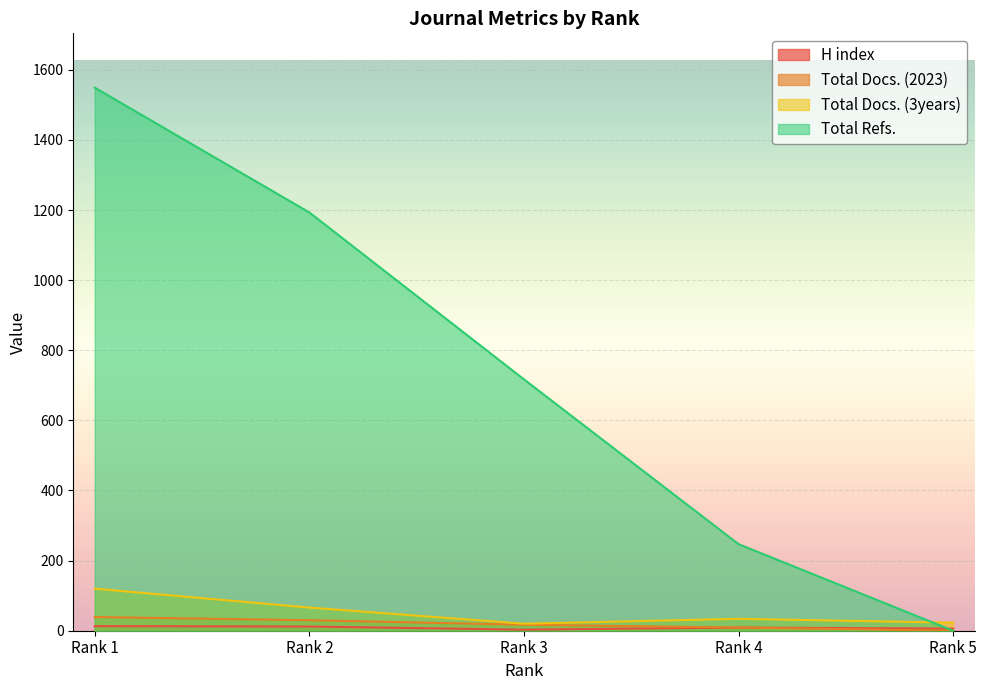

What is the difference between the maximum and minimum values in the Total Docs. (3years) series?

100